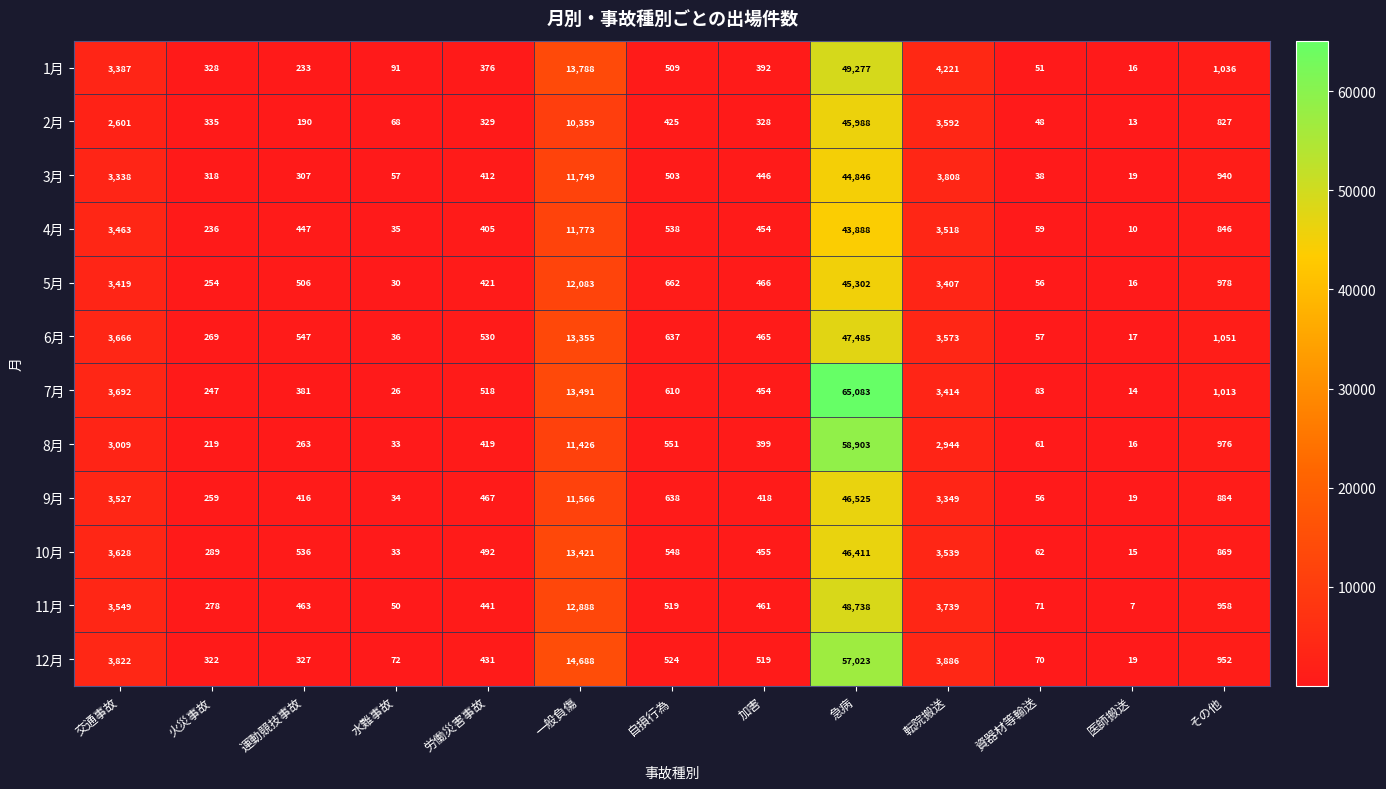

The value of 12月 at 転院搬送 is 6819. True or false?

False